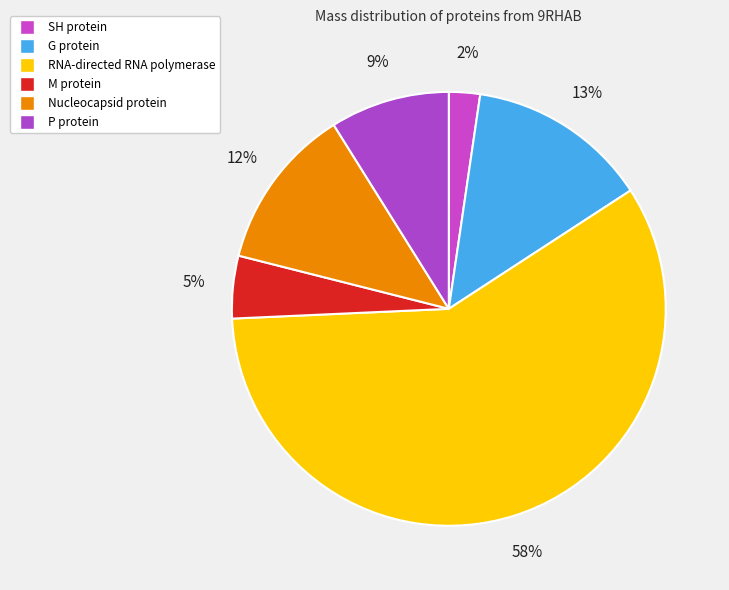

Rank the categories by value from highest to lowest.

RNA-directed RNA polymerase, G protein, Nucleocapsid protein, P protein, M protein, SH protein